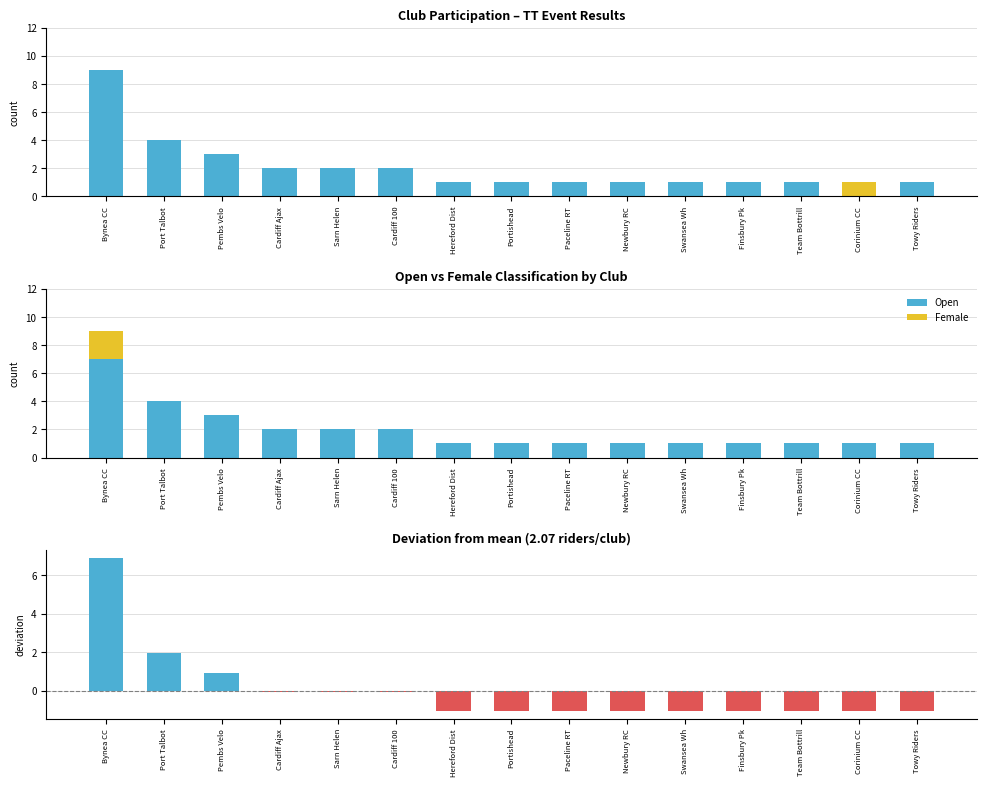

At which label does Rider Count reach its minimum?

Hereford Dist